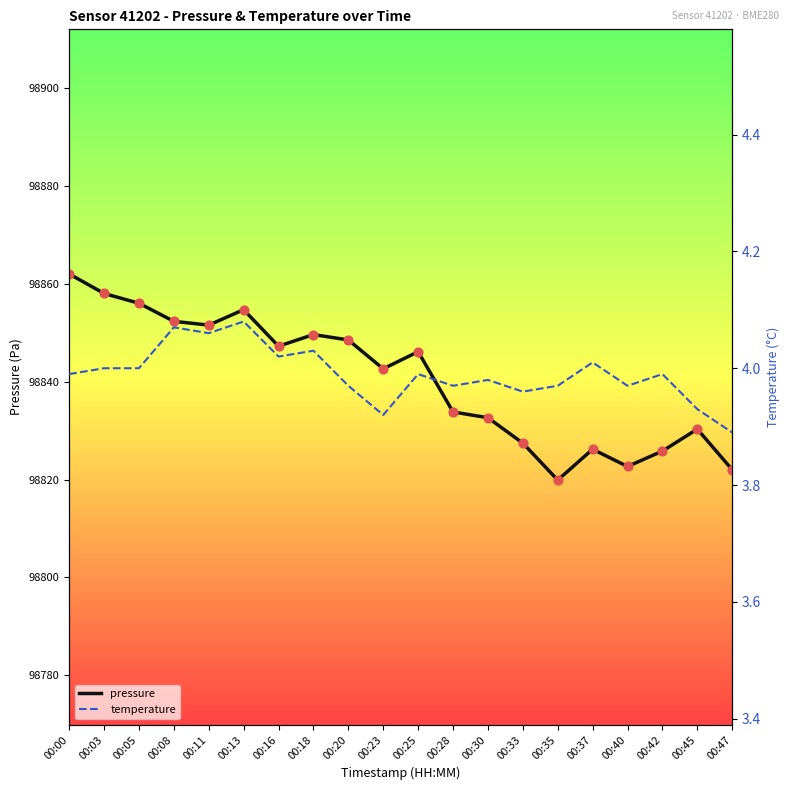

Which series contains the highest Y value?

pressure